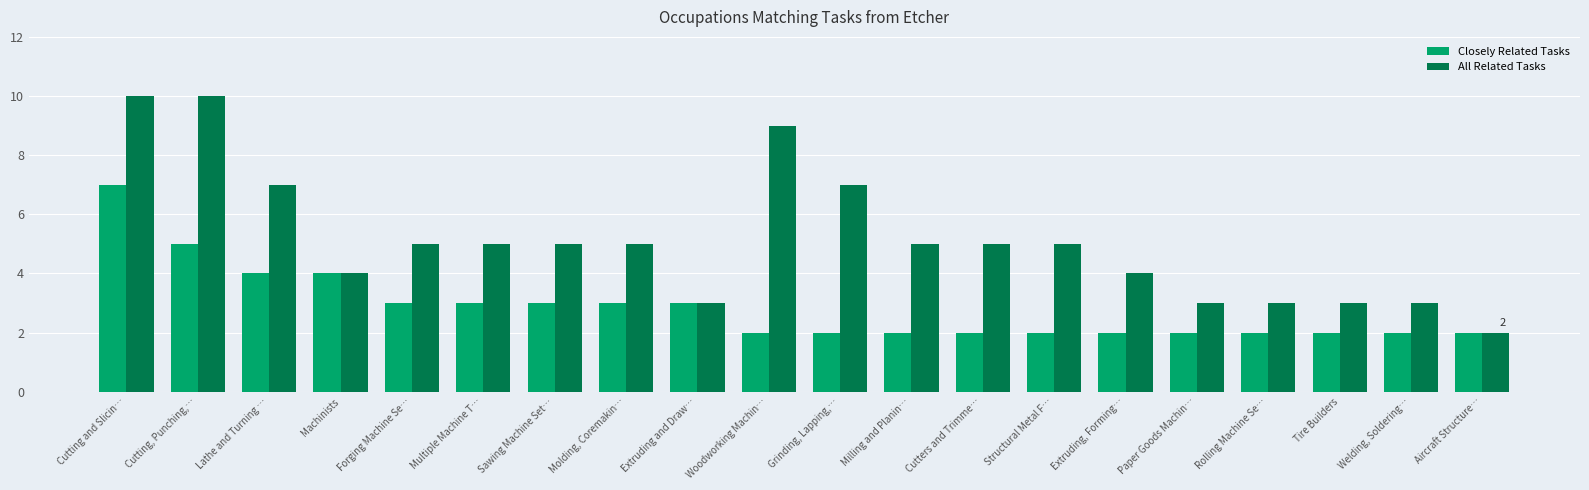

What is the greatest value displayed?

10